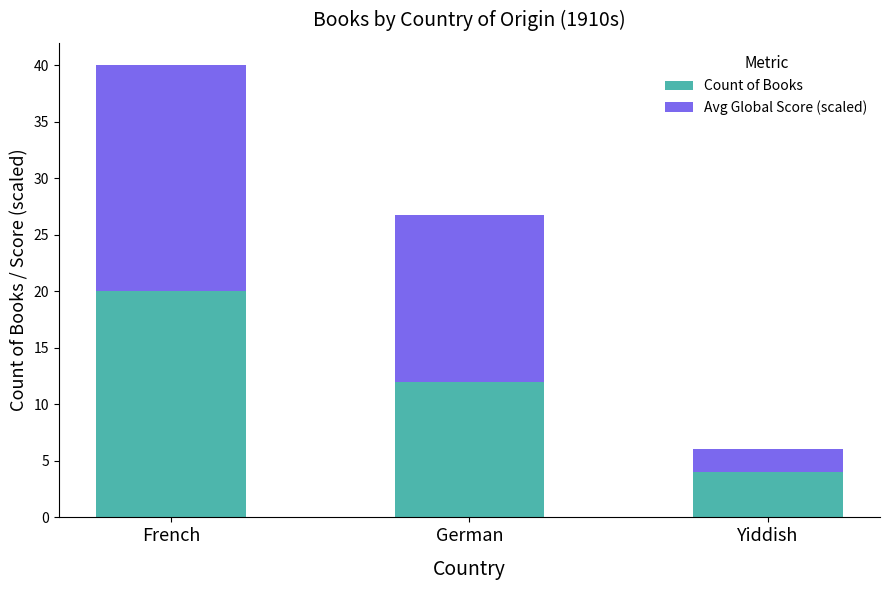

At which label does Count of Books reach its minimum?

Yiddish